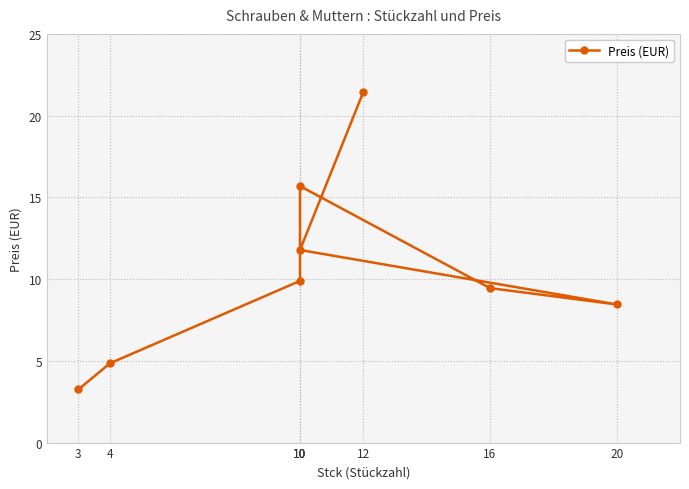

Which has a higher value, 4 or 20?

20